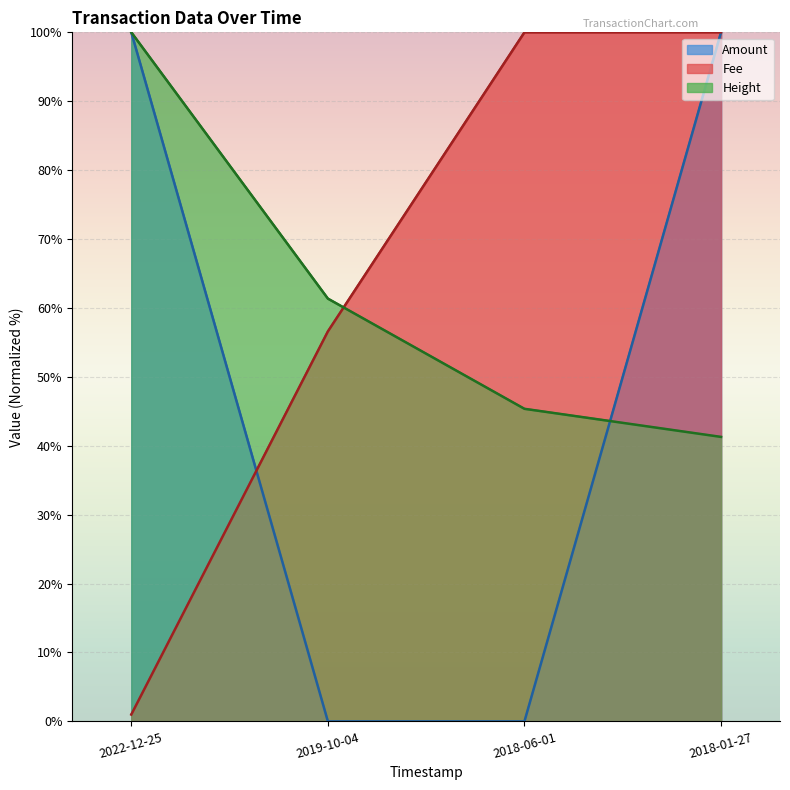

Reading left to right, list all the values displayed in this chart.

Amount: 2022-12-25=100.0	2019-10-04=0.0	2018-06-01=0.0	2018-01-27=100.0
Fee: 2022-12-25=1.0	2019-10-04=56.6	2018-06-01=100.0	2018-01-27=100.0
Height: 2022-12-25=100.0	2019-10-04=61.4	2018-06-01=45.4	2018-01-27=41.3